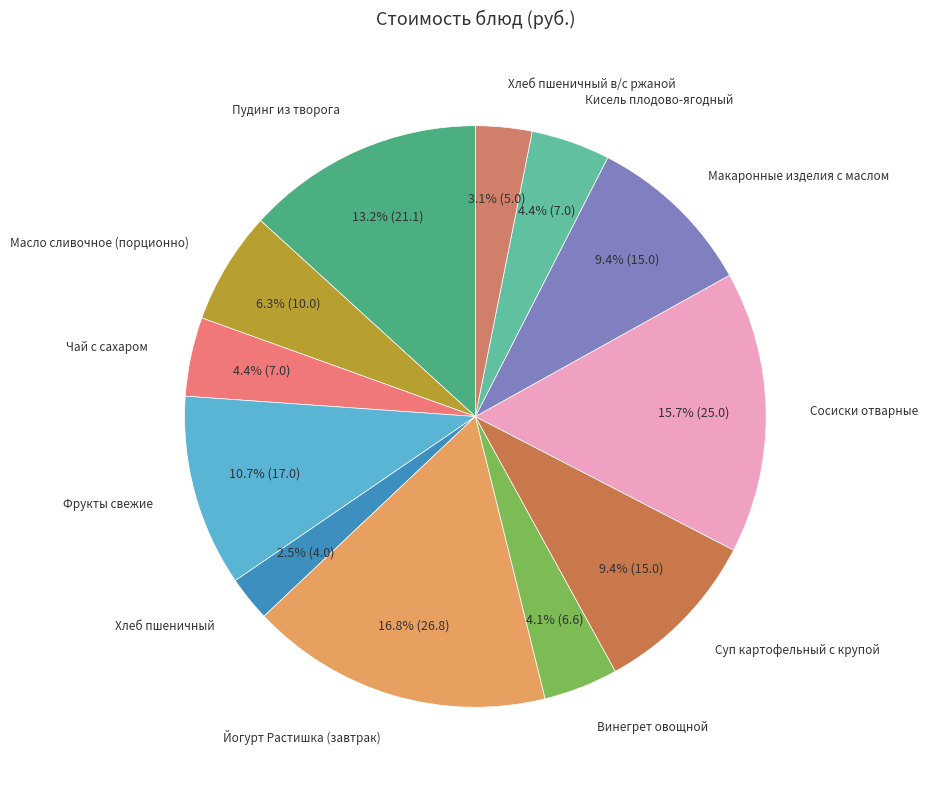

Which has a higher value, Хлеб пшеничный в/с ржаной or Сосиски отварные?

Сосиски отварные